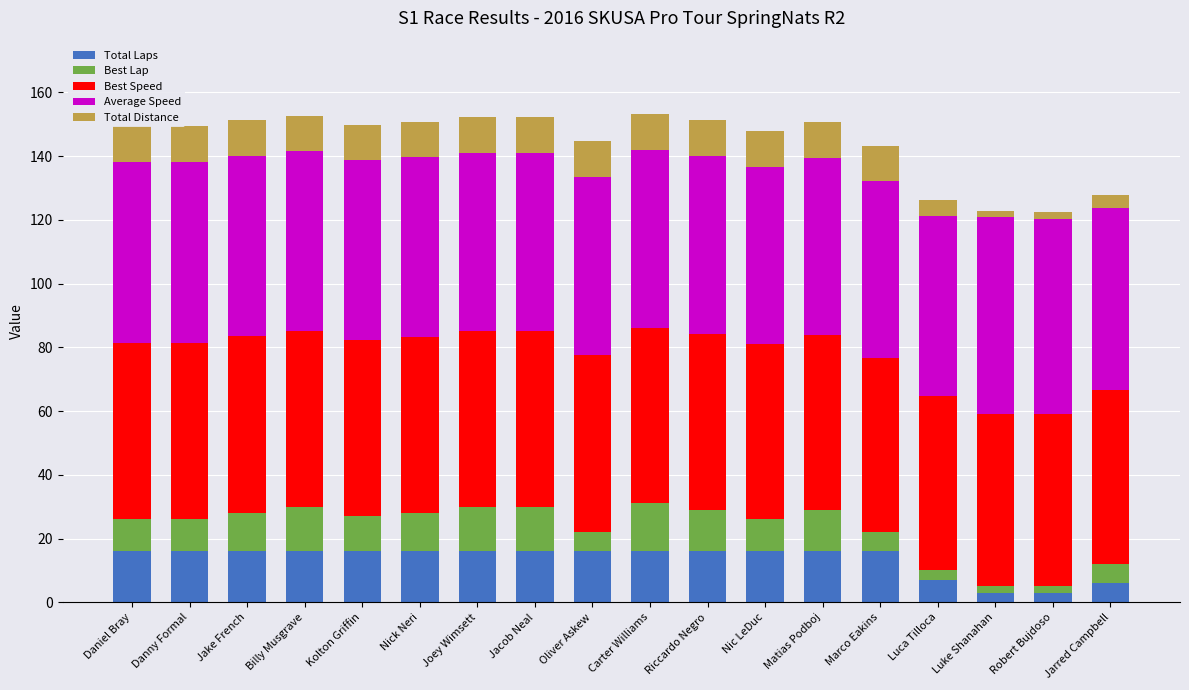

Is the value of Average Speed at Joey Wimsett greater than the value of Total Distance at Matias Podboj?

Yes